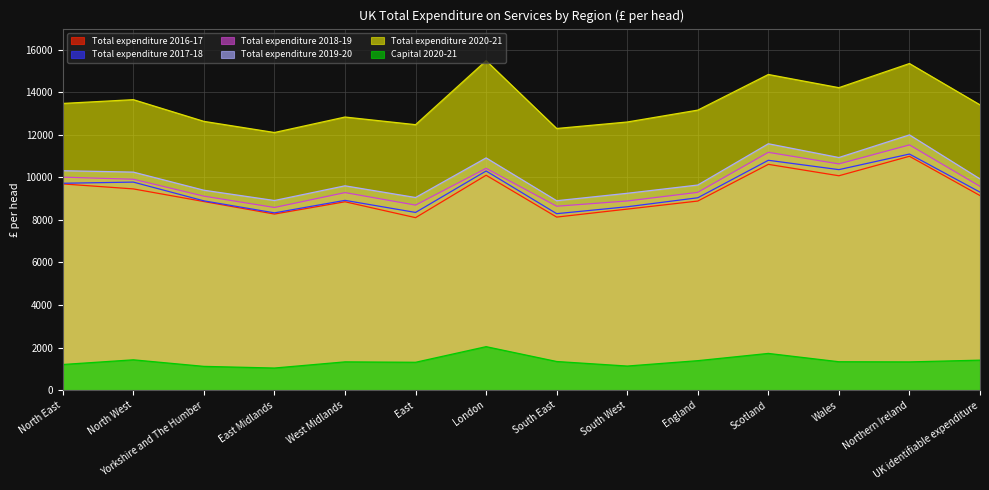

The Total expenditure 2020-21 series shows 21110 at Yorkshire and The Humber. True or false?

False